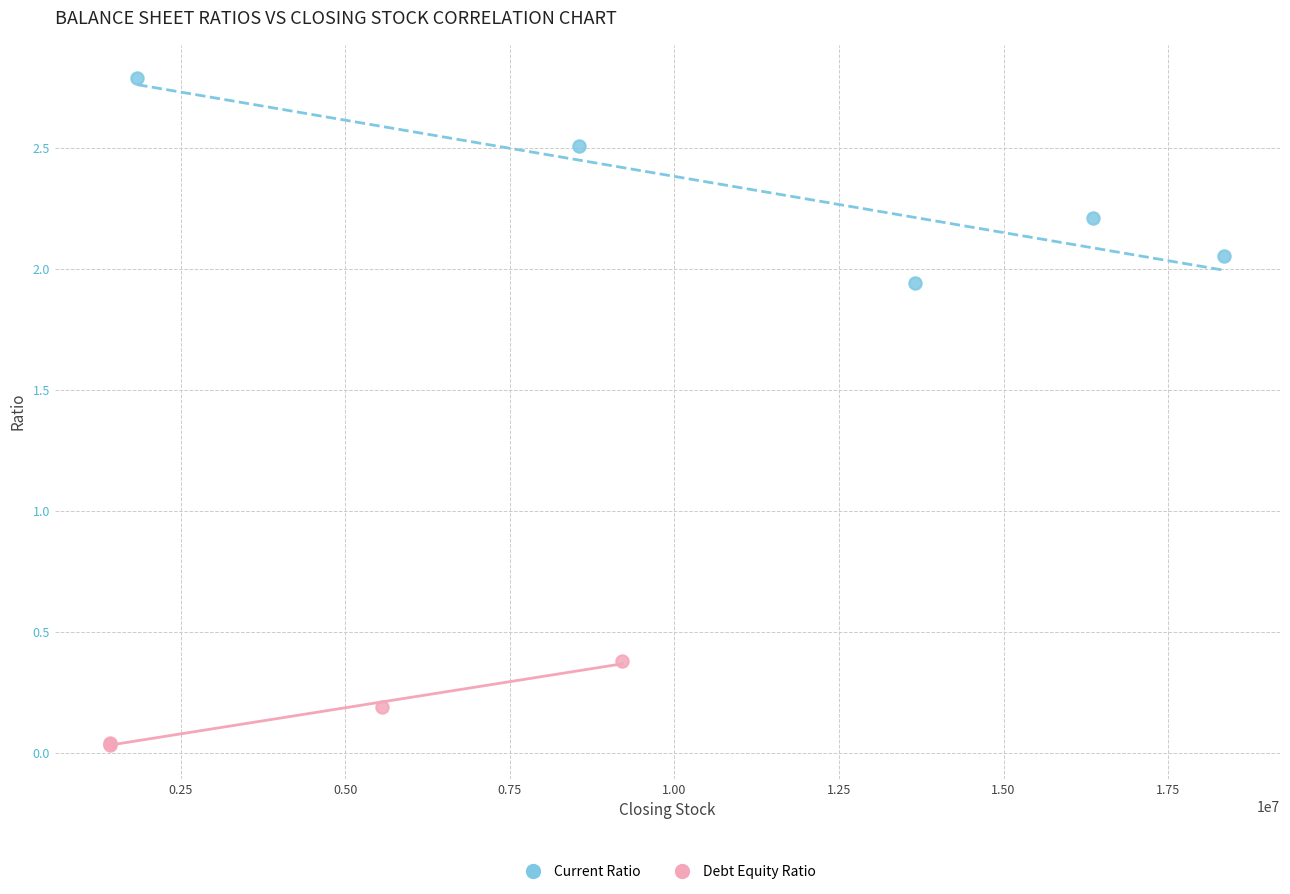

Which series has the largest Y range (max minus min)?

Current Ratio